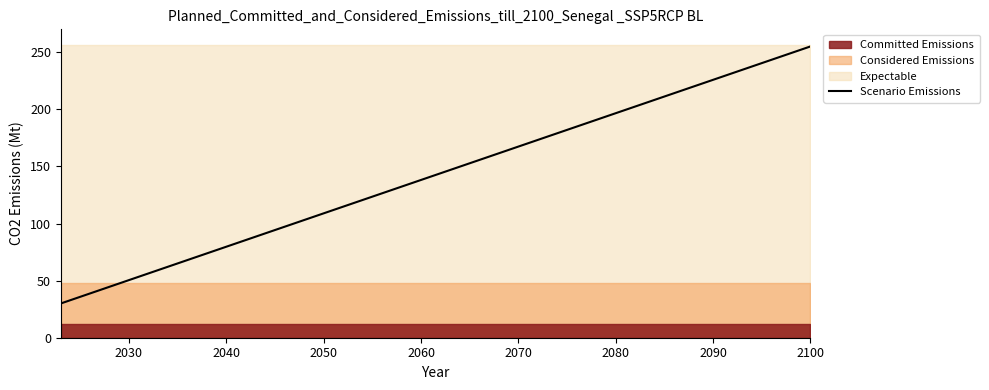

What is the greatest value displayed?

255.0